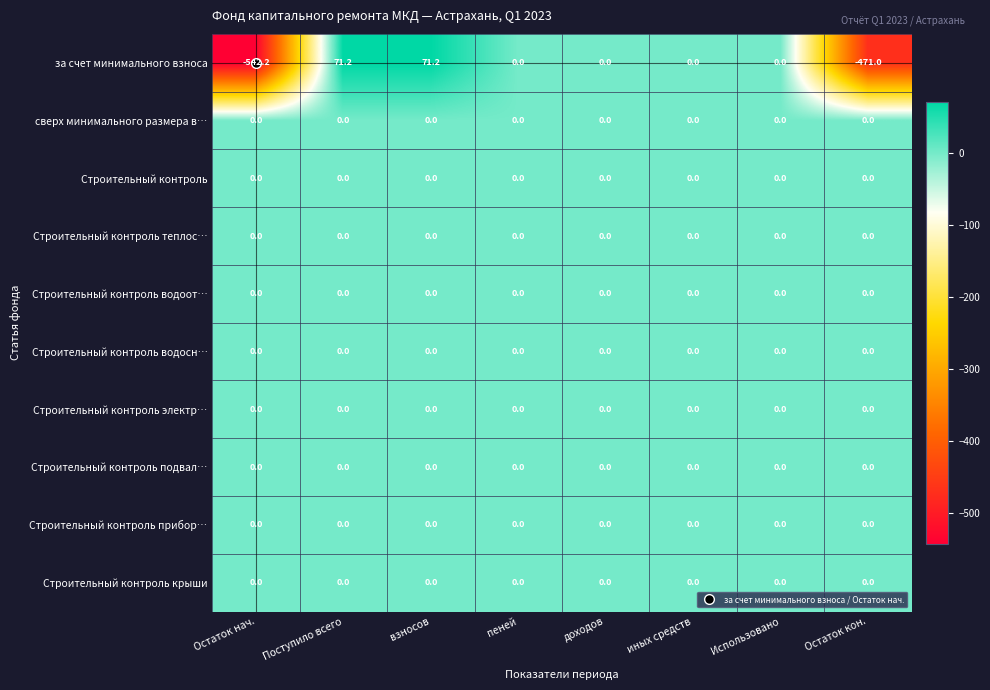

Between Остаток нач. and доходов, which series saw the biggest shift?

за счет минимального взноса